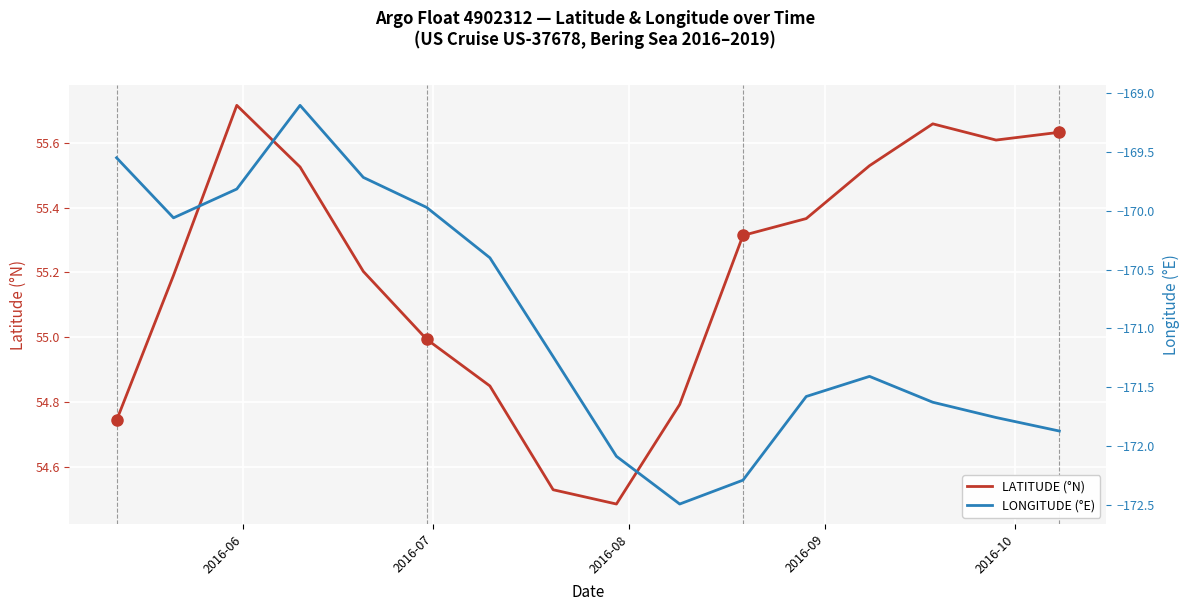

In LATITUDE (°N), how many points are higher than both neighbors (excluding endpoints)?

2